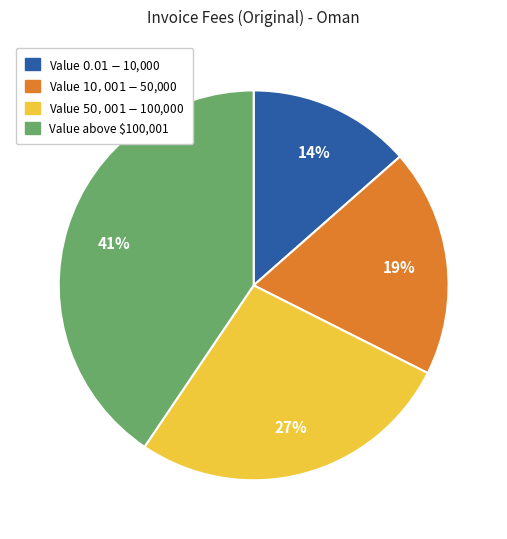

Which slice is the largest?

Value above $100,001